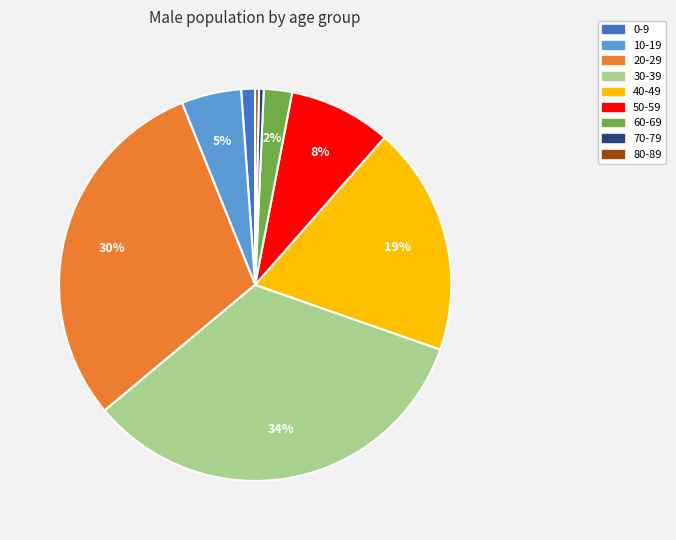

Is there a majority slice in this chart?

No